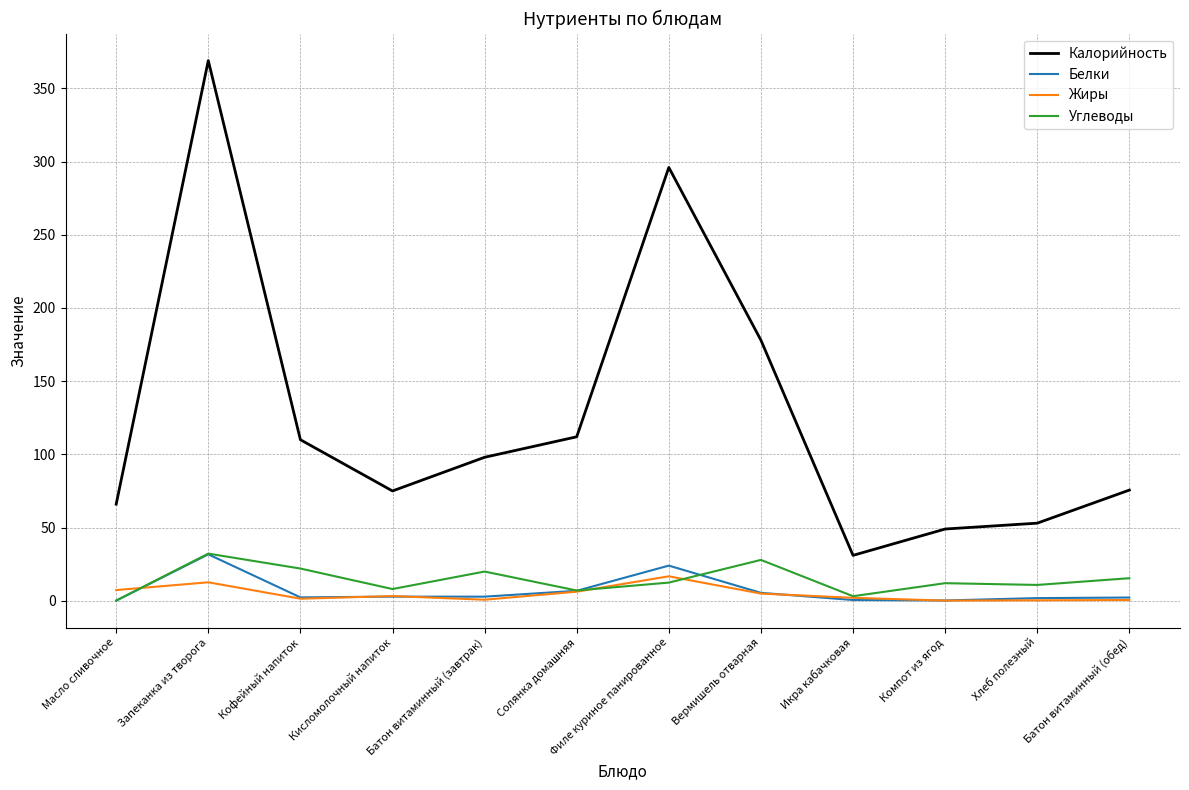

How many lines are shown in the chart?

4